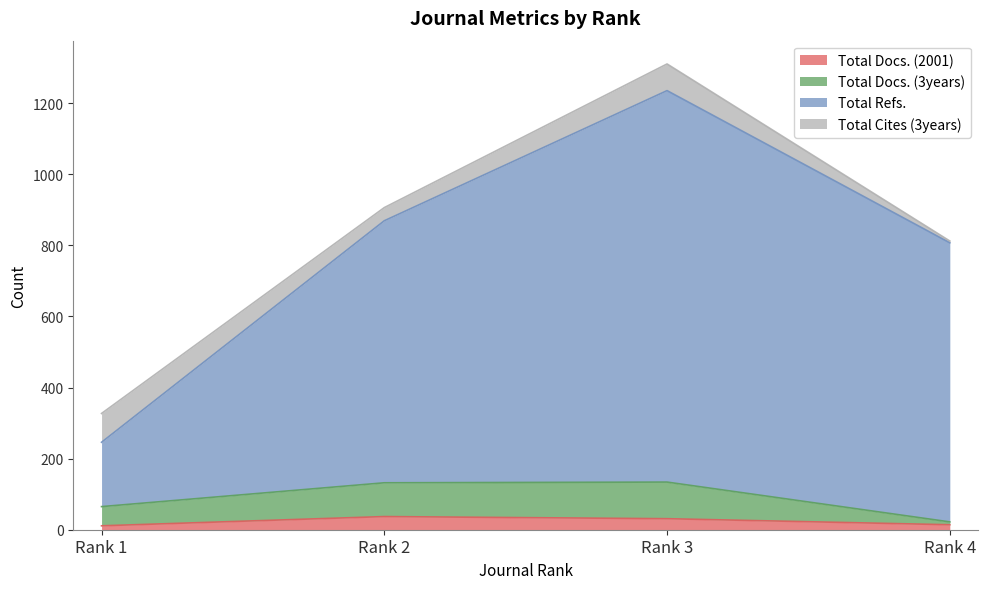

True or false: Total Refs. has more than 2 points higher than both neighbors.

False